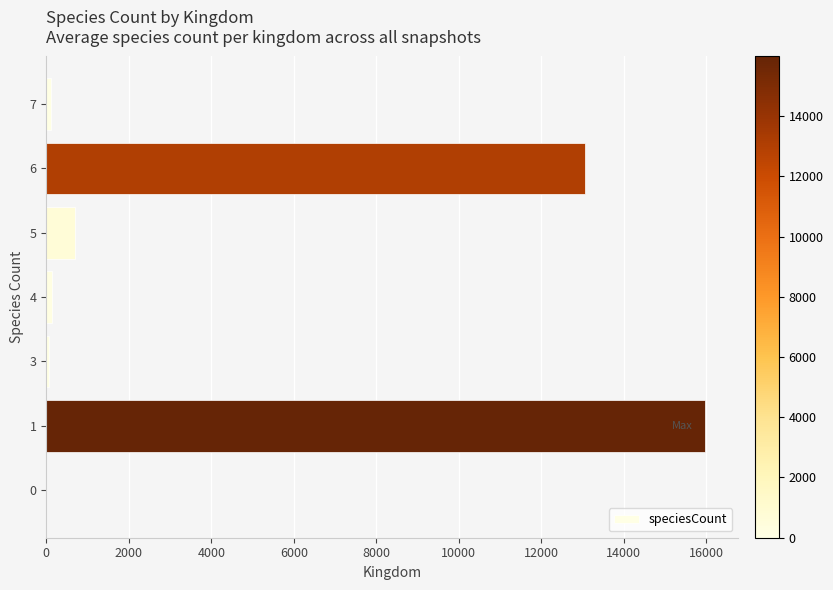

What is the sum of all values?

30054.5